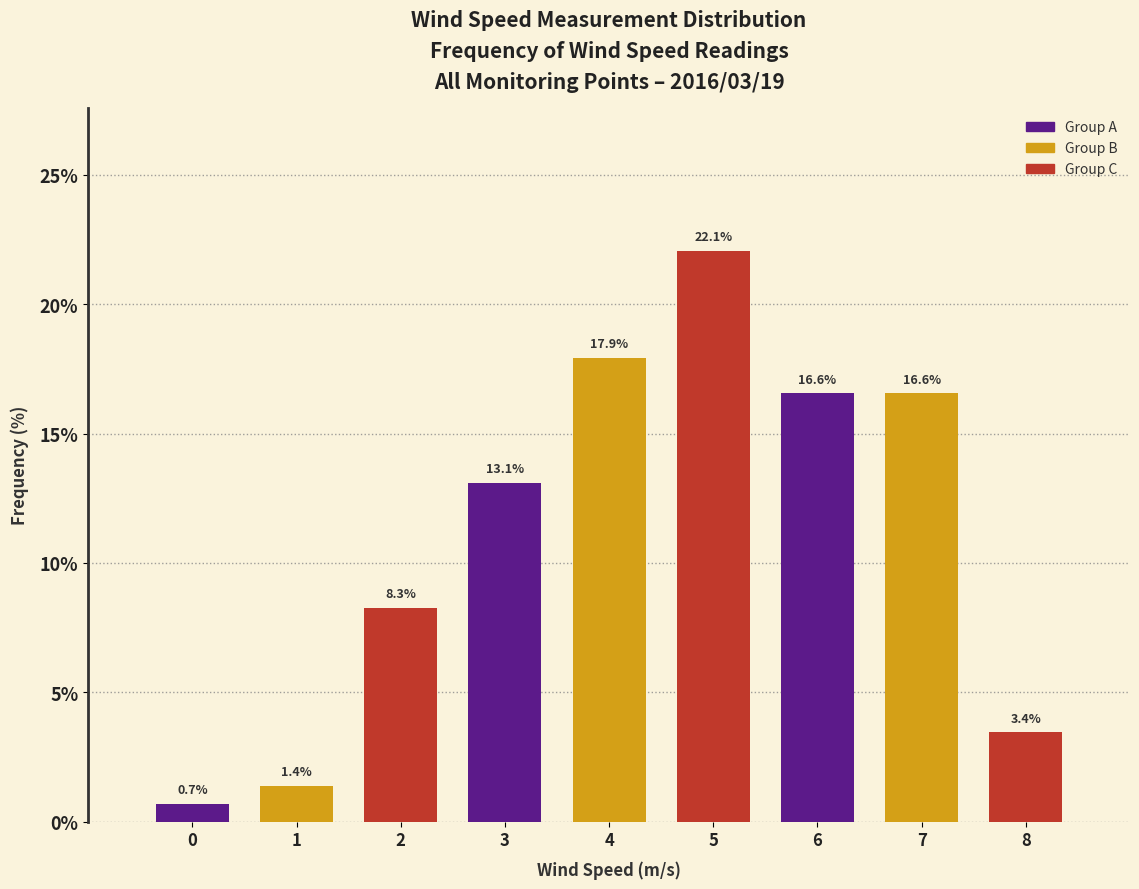

Reading left to right, transcribe all the data shown in this chart.

0=0.7	1=1.4	2=8.3	3=13.1	4=17.9	5=22.1	6=16.6	7=16.6	8=3.4